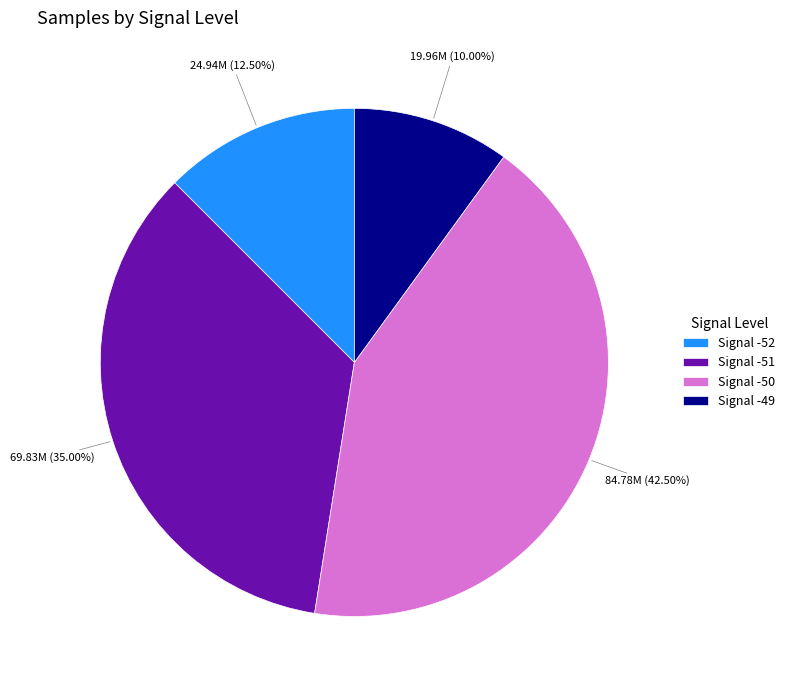

How many slices are in this pie chart?

4